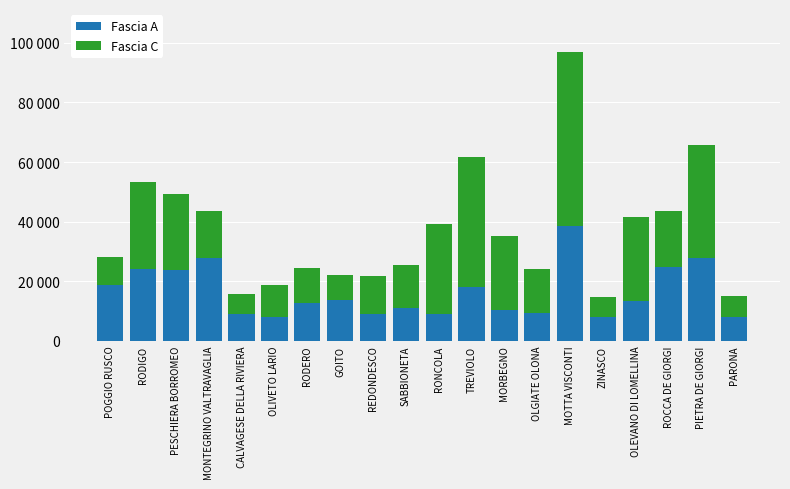

What are all the series names shown in the legend?

Fascia A, Fascia C